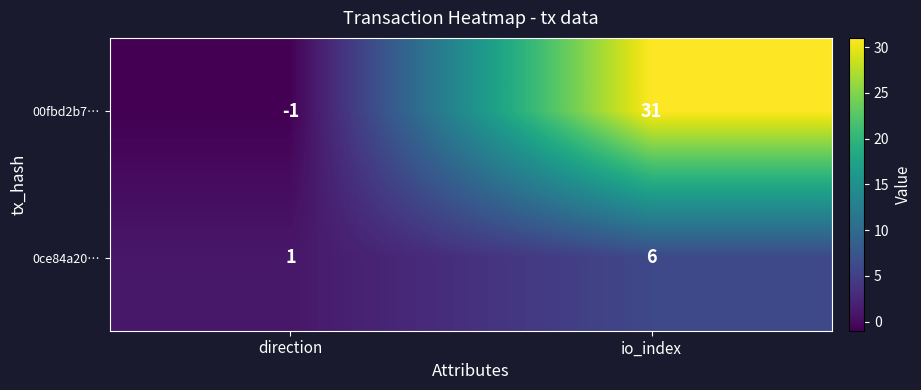

What is the highest value of the 0ce84a20… series?

6